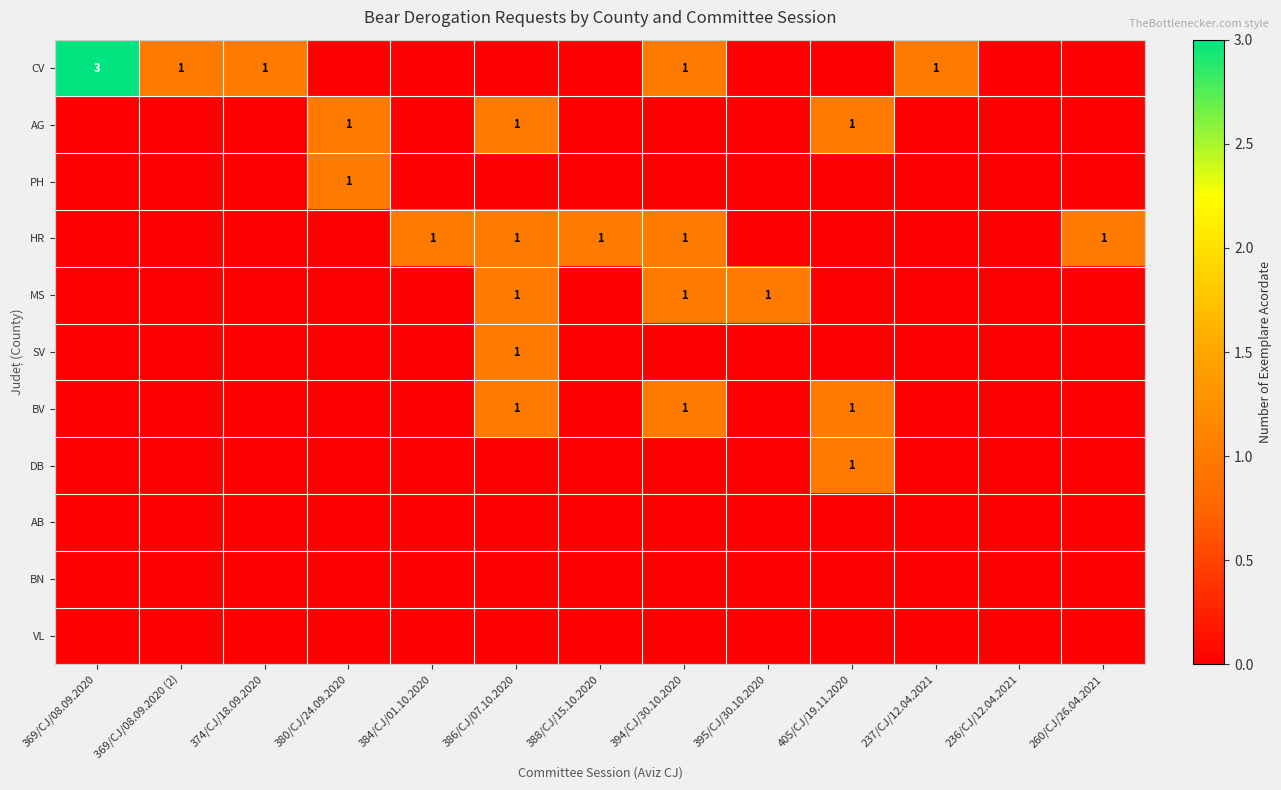

Is it true that BV equals 1 at 386/CJ/07.10.2020?

True